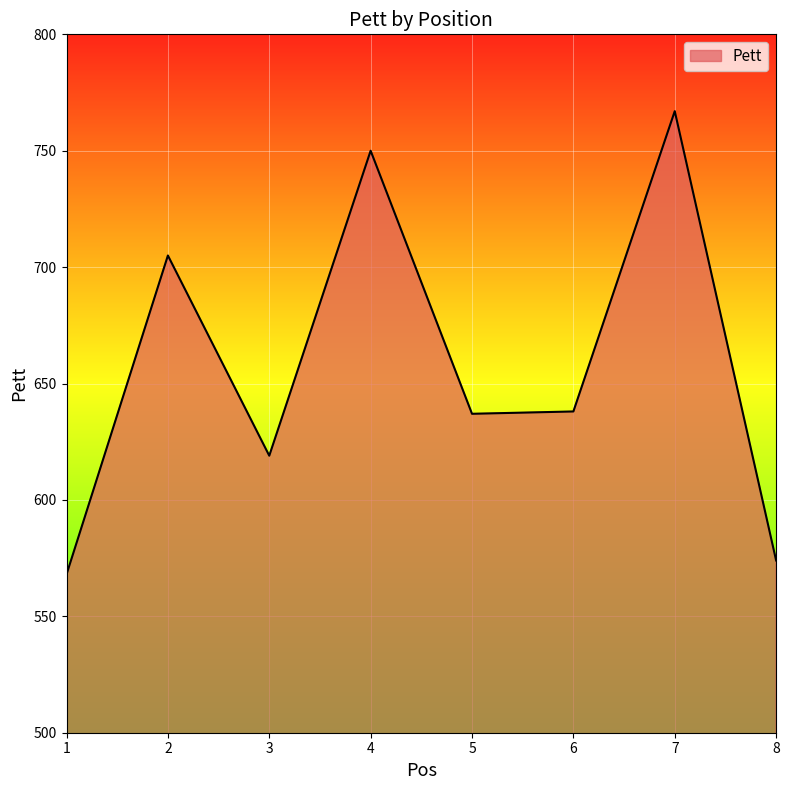

What is the change in value from 2 to 8?

-131